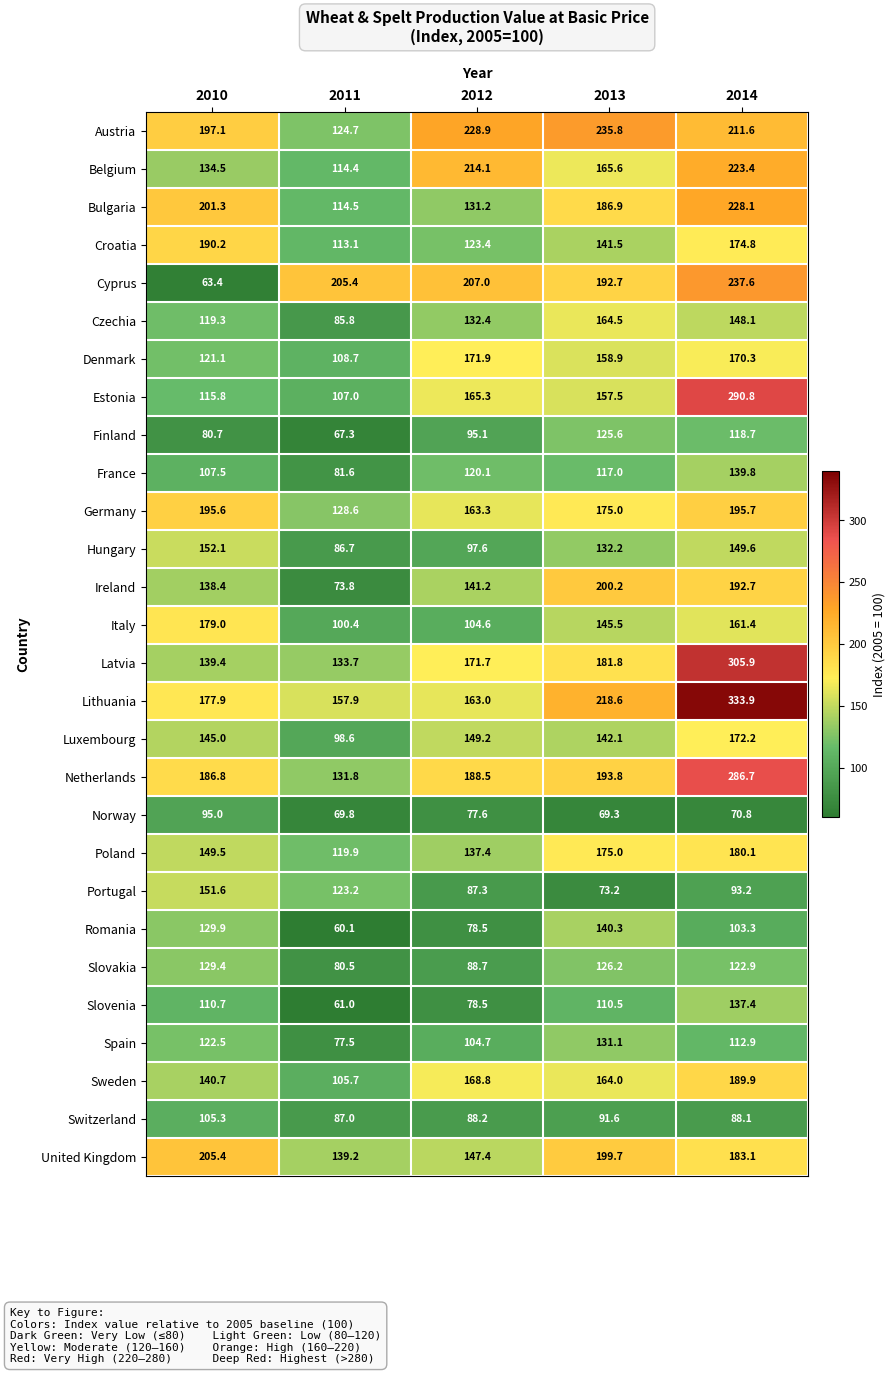

What is the difference between the highest and lowest values at 2011?

145.3